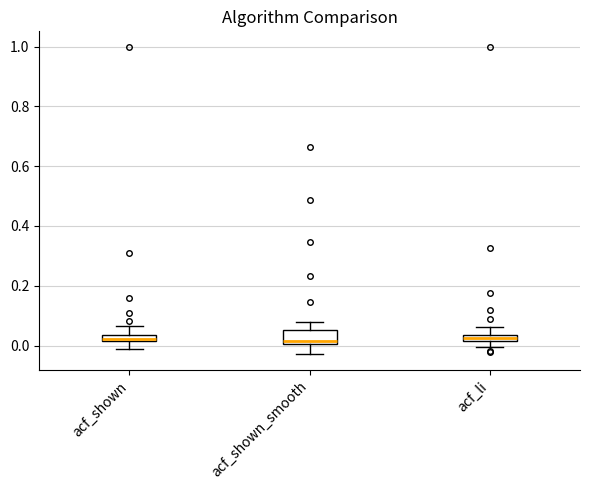

Which box is the tallest, from its lower edge to its upper edge?

acf_shown_smooth